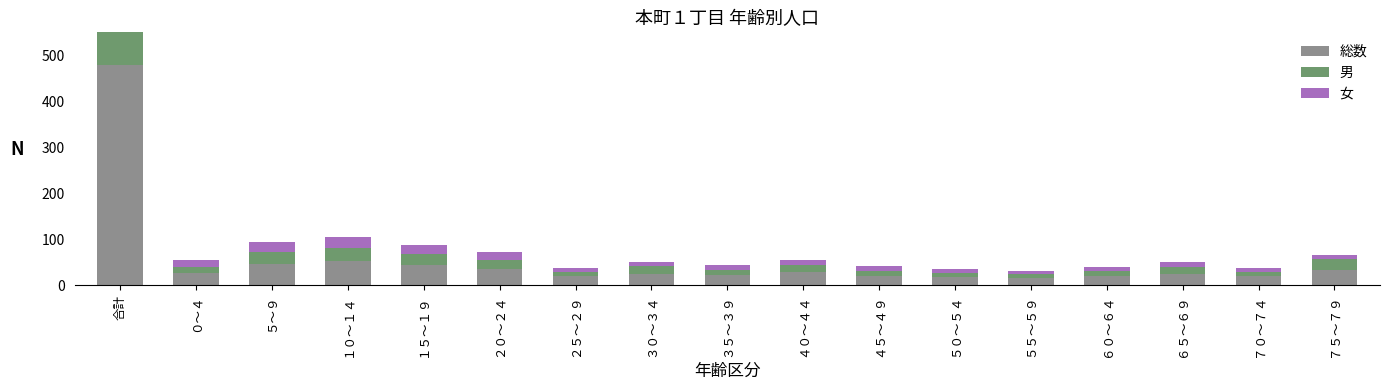

Reading left to right, what are all the values shown in this chart?

総数: 合計=479	０～４=27	５～９=47	１０～１４=52	１５～１９=44	２０～２４=36	２５～２９=19	３０～３４=25	３５～３９=22	４０～４４=28	４５～４９=21	５０～５４=18	５５～５９=16	６０～６４=20	６５～６９=25	７０～７４=19	７５～７９=33
男: 合計=232	０～４=12	５～９=26	１０～１４=28	１５～１９=23	２０～２４=20	２５～２９=10	３０～３４=16	３５～３９=11	４０～４４=16	４５～４９=10	５０～５４=9	５５～５９=8	６０～６４=11	６５～６９=15	７０～７４=10	７５～７９=24
女: 合計=247	０～４=15	５～９=21	１０～１４=24	１５～１９=21	２０～２４=16	２５～２９=9	３０～３４=9	３５～３９=11	４０～４４=12	４５～４９=11	５０～５４=9	５５～５９=8	６０～６４=9	６５～６９=10	７０～７４=9	７５～７９=9